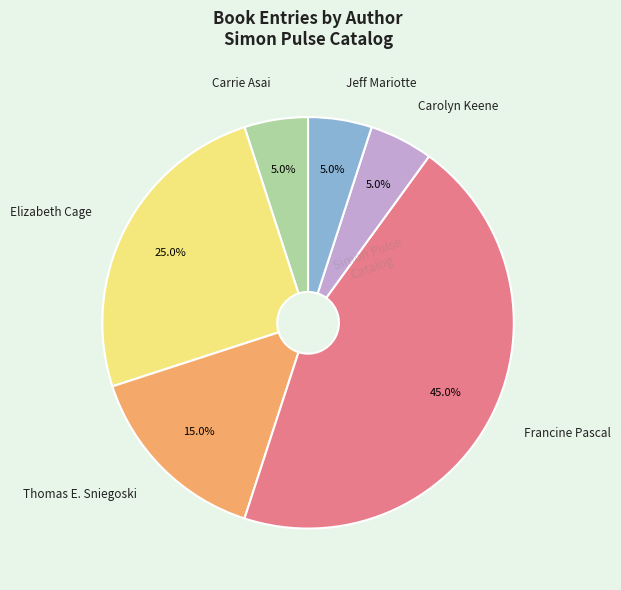

Is there any slice that represents more than half of the pie?

No